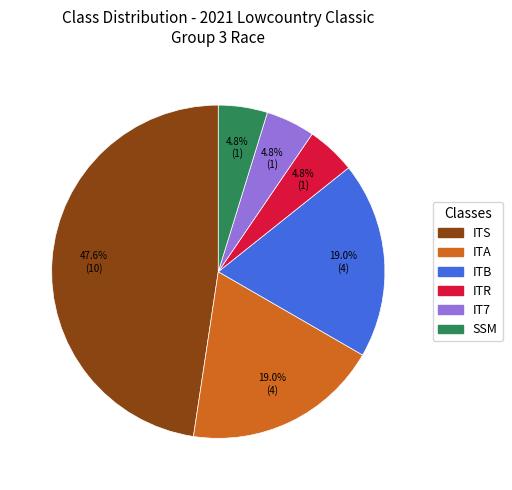

How many segments does this pie chart have?

6